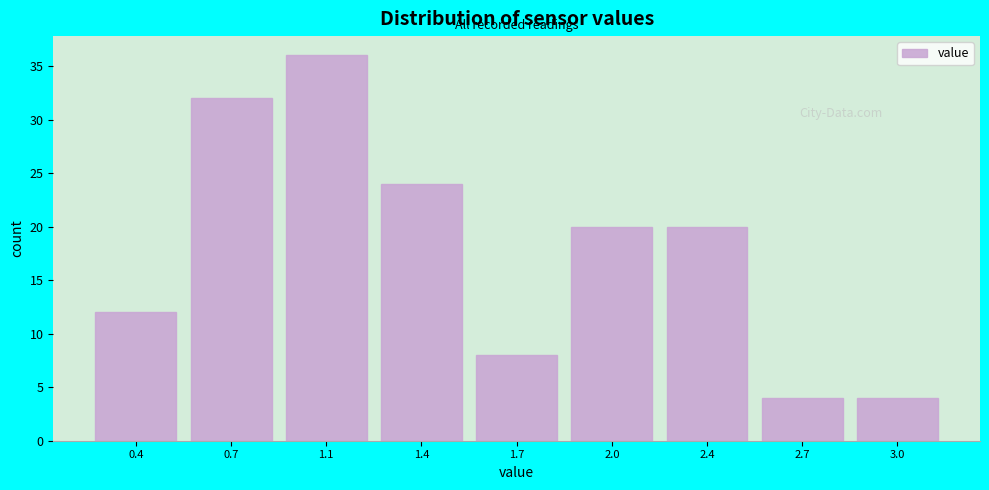

Reading left to right, what are all the values shown in this chart?

0.4=12	0.7=32	1.1=36	1.4=24	1.7=8	2.0=20	2.4=20	2.7=4	3.0=4